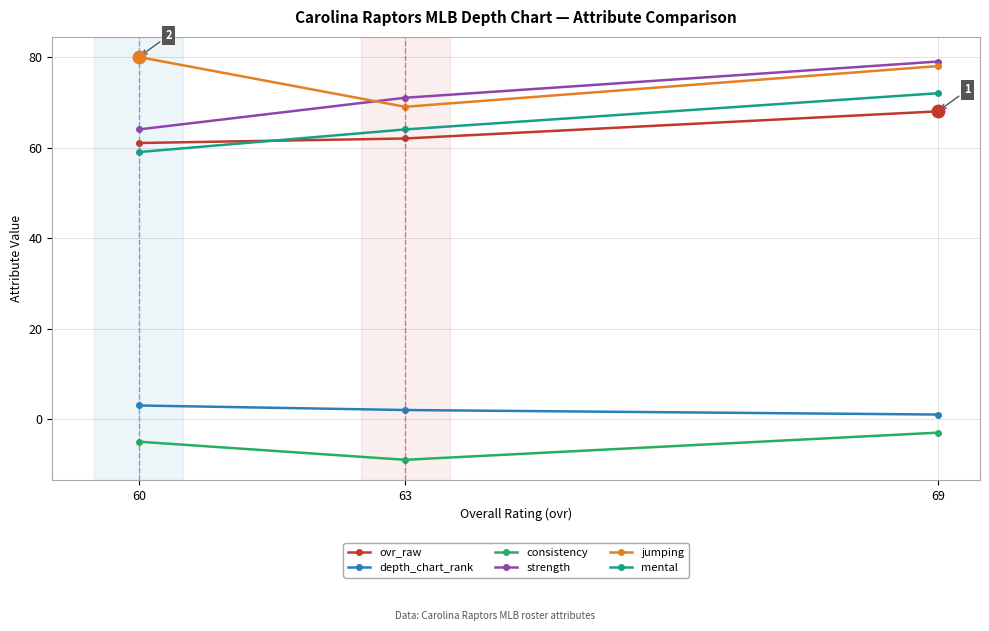

Which series has the largest total across all categories?

jumping